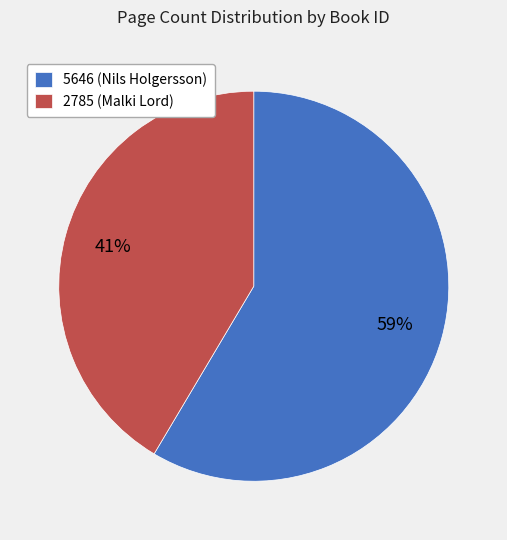

Rank the categories by value from lowest to highest.

2785, 5646